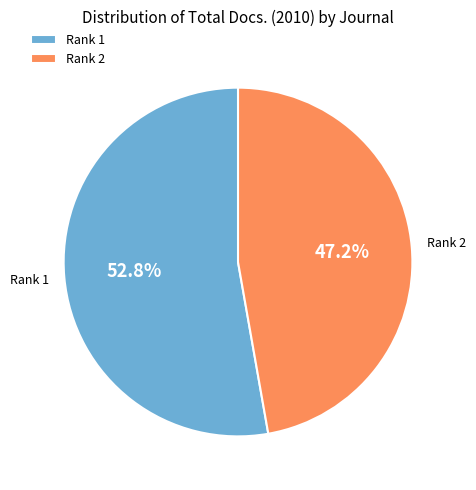

Do Rank 2 and Rank 1 together represent more than half of the pie?

Yes